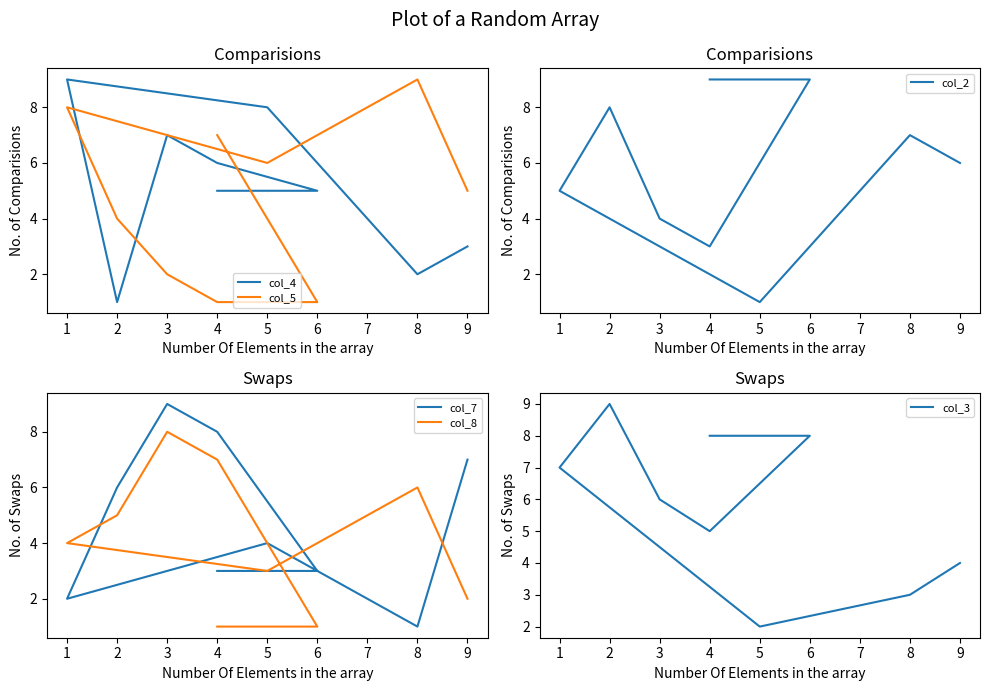

Does the chart have visible grid lines?

No